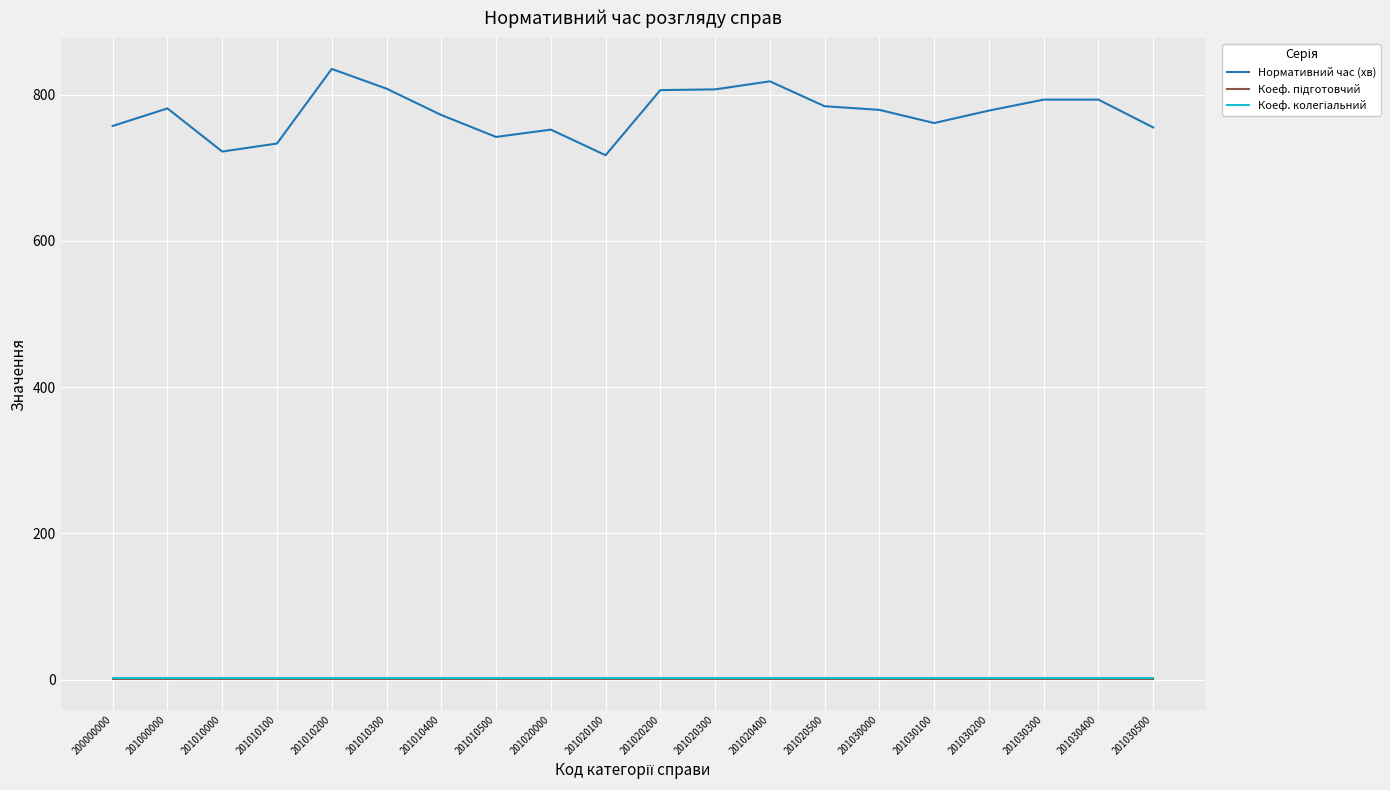

Which series has the largest total across all categories?

Нормативний час (хв)